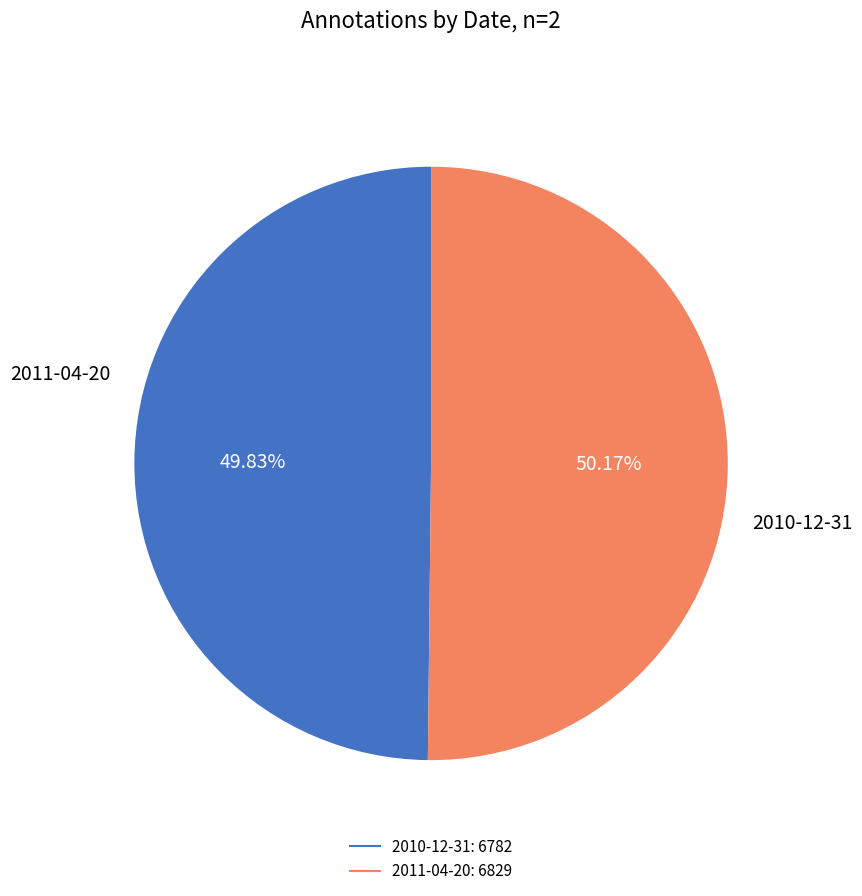

Approximately how many times larger is the value at 2011-04-20 compared to 2010-12-31?

1.0